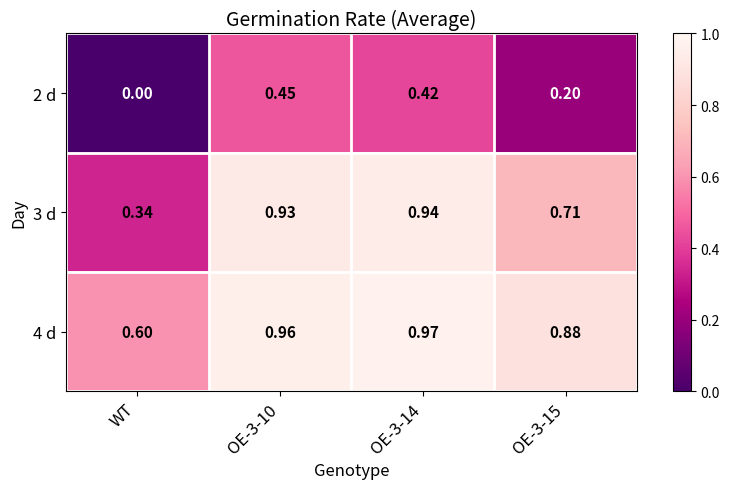

At which label is 2 d closest to 0?

WT